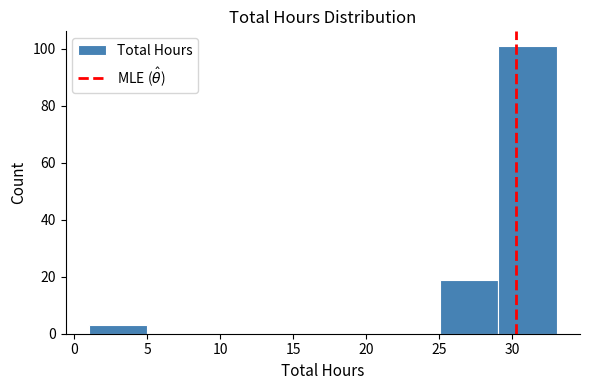

Reading left to right, list every bar in this chart as the range it spans on the x-axis followed by its height. Neither the bar edges nor the heights are printed on the chart, so give them approximately, as read against the axes.

1 to 5: 4
5 to 9: 0
9 to 13: 0
13 to 17: 0
17 to 21: 0
21 to 25: 0
25 to 29: 20
29 to 33: 102